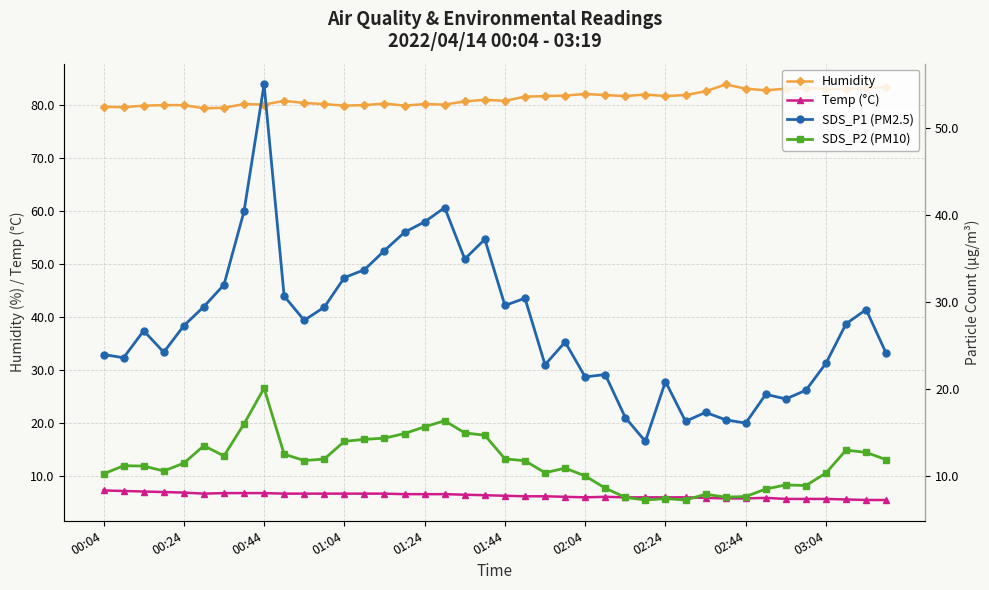

Does the chart display data point markers on the line(s)?

Yes